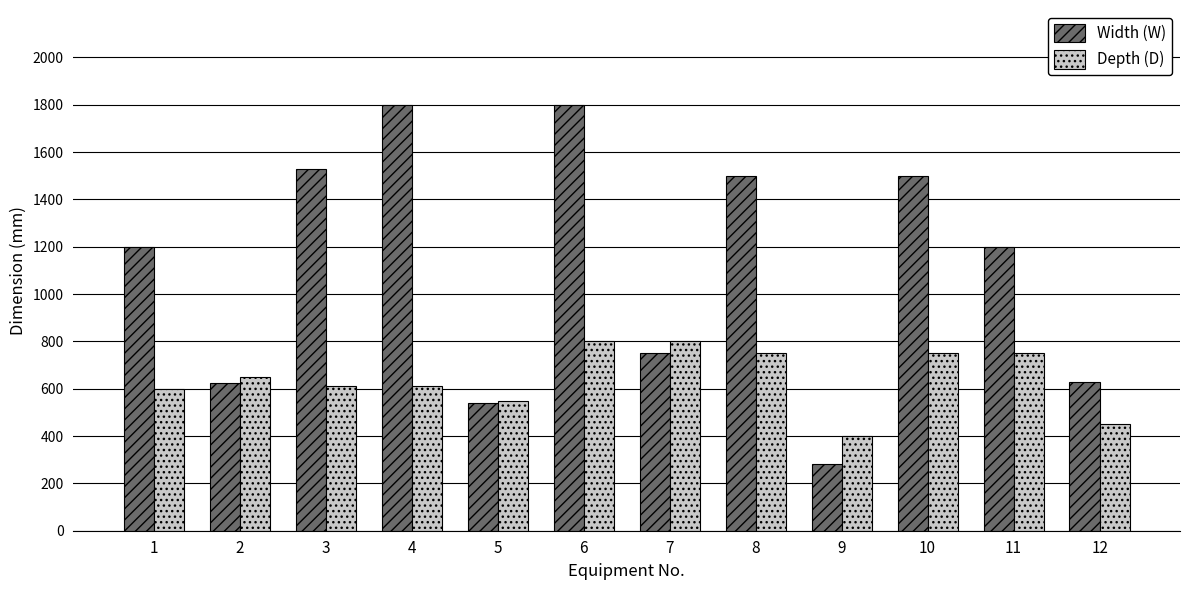

The Width (W) series shows 1500 at 10. True or false?

True